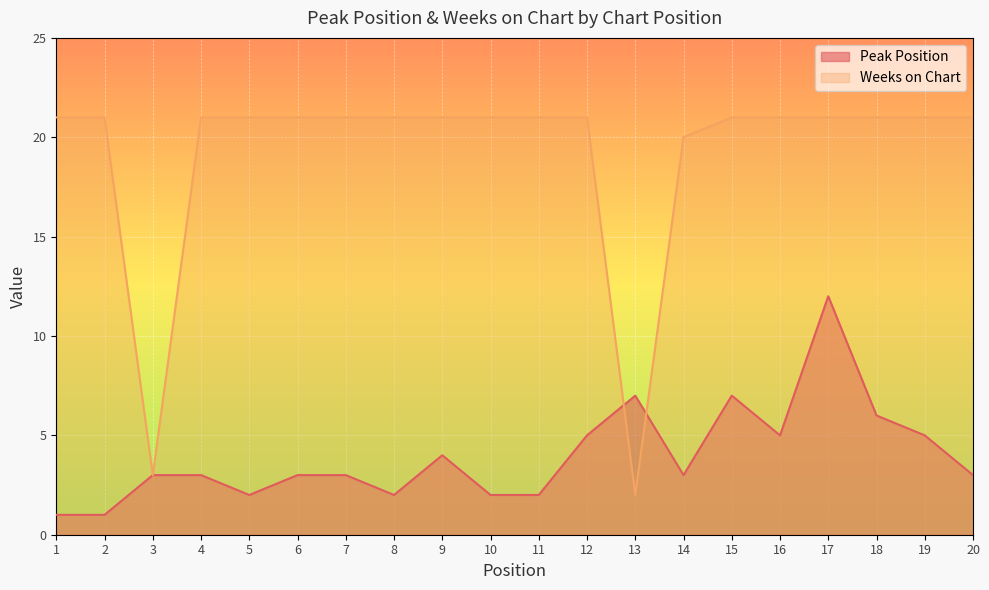

Does the chart display data point markers on the line(s)?

No